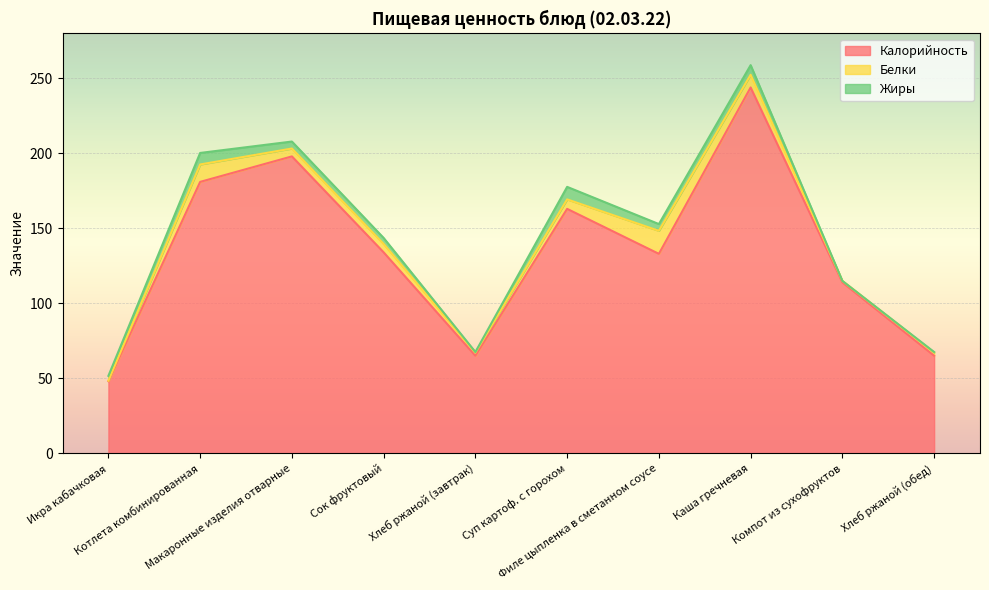

What is the label of the 10th point from the left?

Хлеб ржаной (обед)